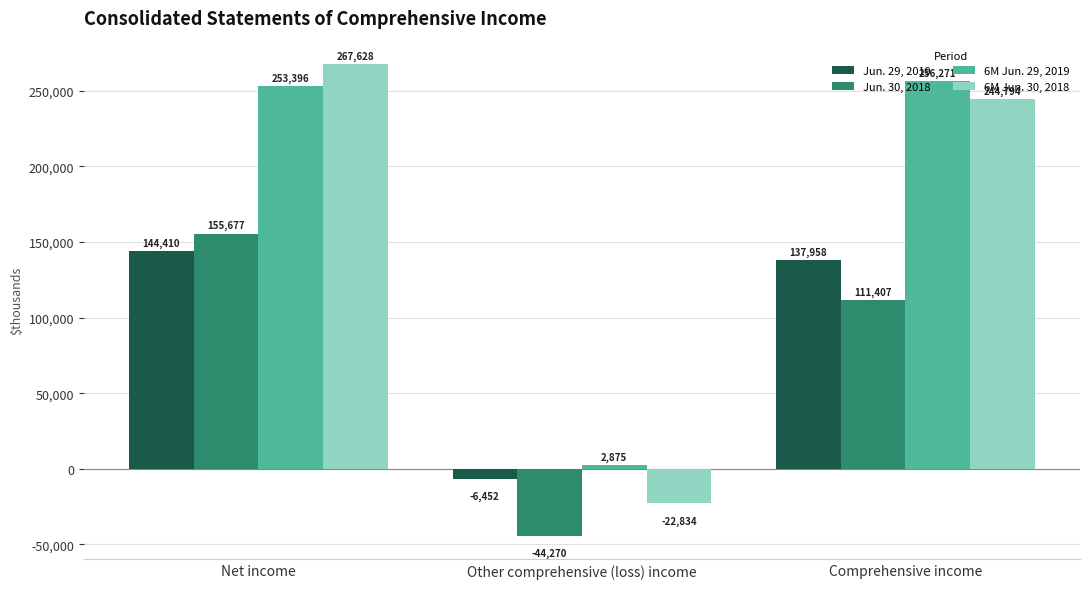

The value of Jun. 30, 2018 at Comprehensive income is 111407. True or false?

True